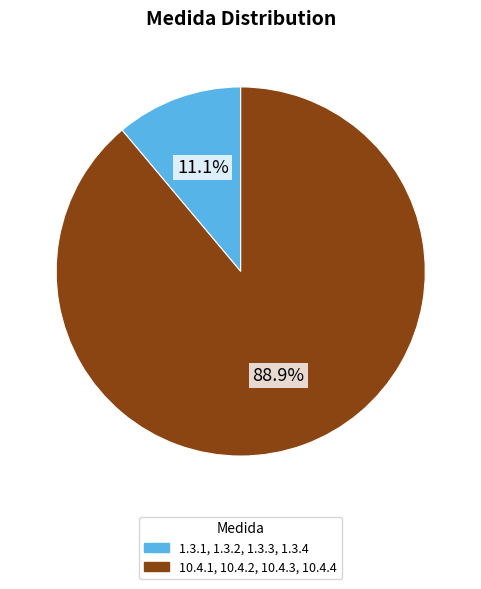

Which has a higher value, 1.3.1, 1.3.2, 1.3.3, 1.3.4 or 10.4.1, 10.4.2, 10.4.3, 10.4.4?

10.4.1, 10.4.2, 10.4.3, 10.4.4